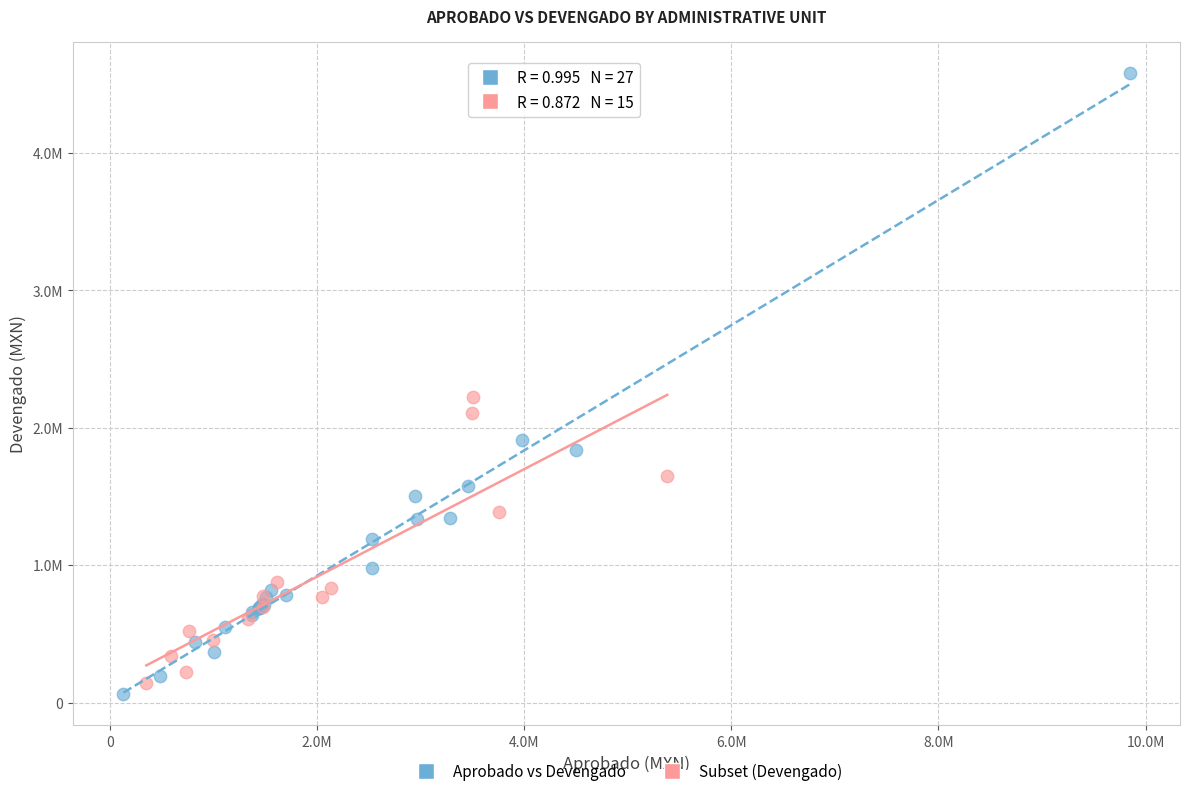

What are all the series names shown in the legend?

Aprobado vs Devengado, Subset (Devengado)